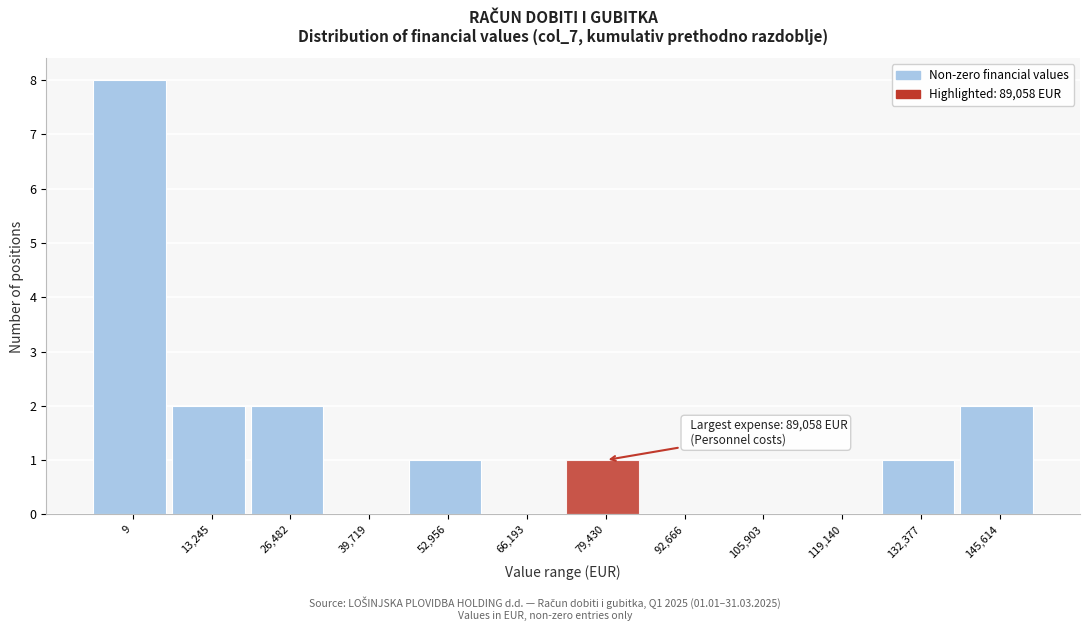

Reading left to right, list all the values displayed in this chart.

9=8	13,245=2	26,482=2	39,719=0	52,956=1	66,193=0	79,430=1	92,666=0	105,903=0	119,140=0	132,377=1	145,614=2